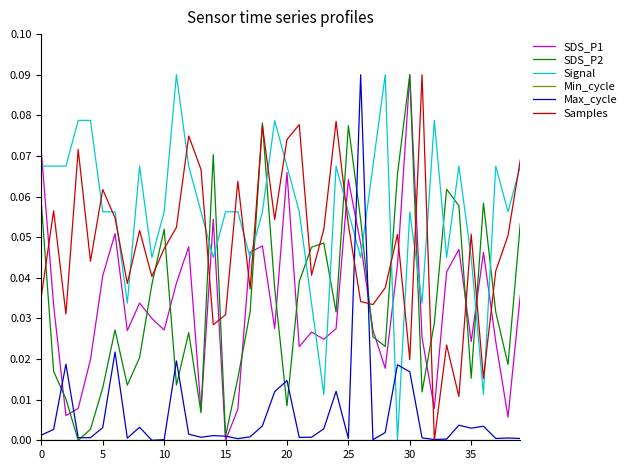

Which series has the largest total across all categories?

Signal